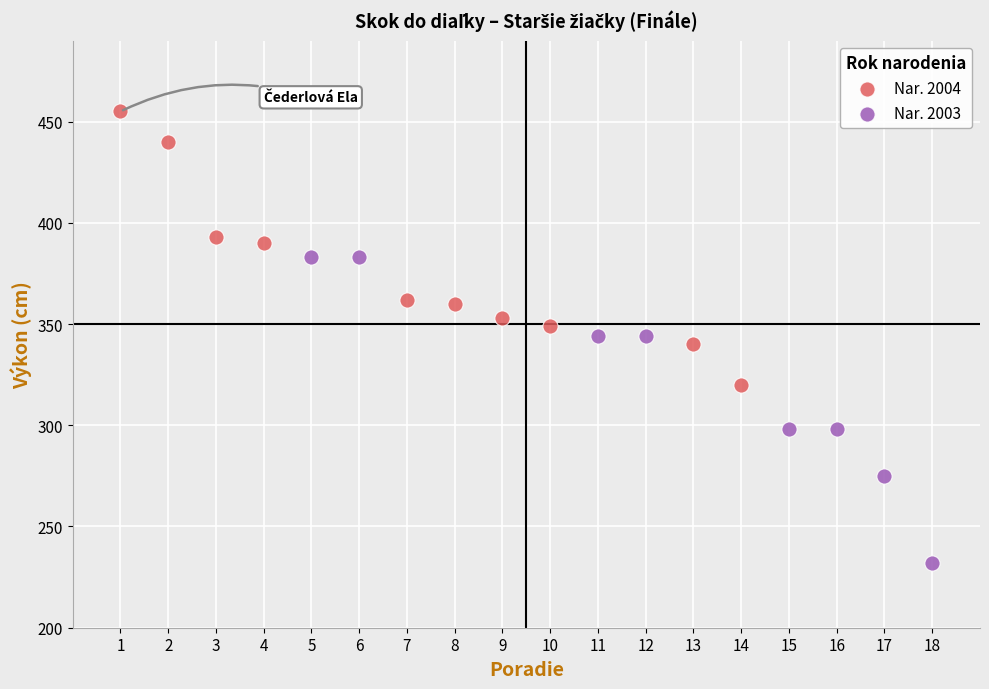

Which series contains the lowest Y value?

Nar. 2003